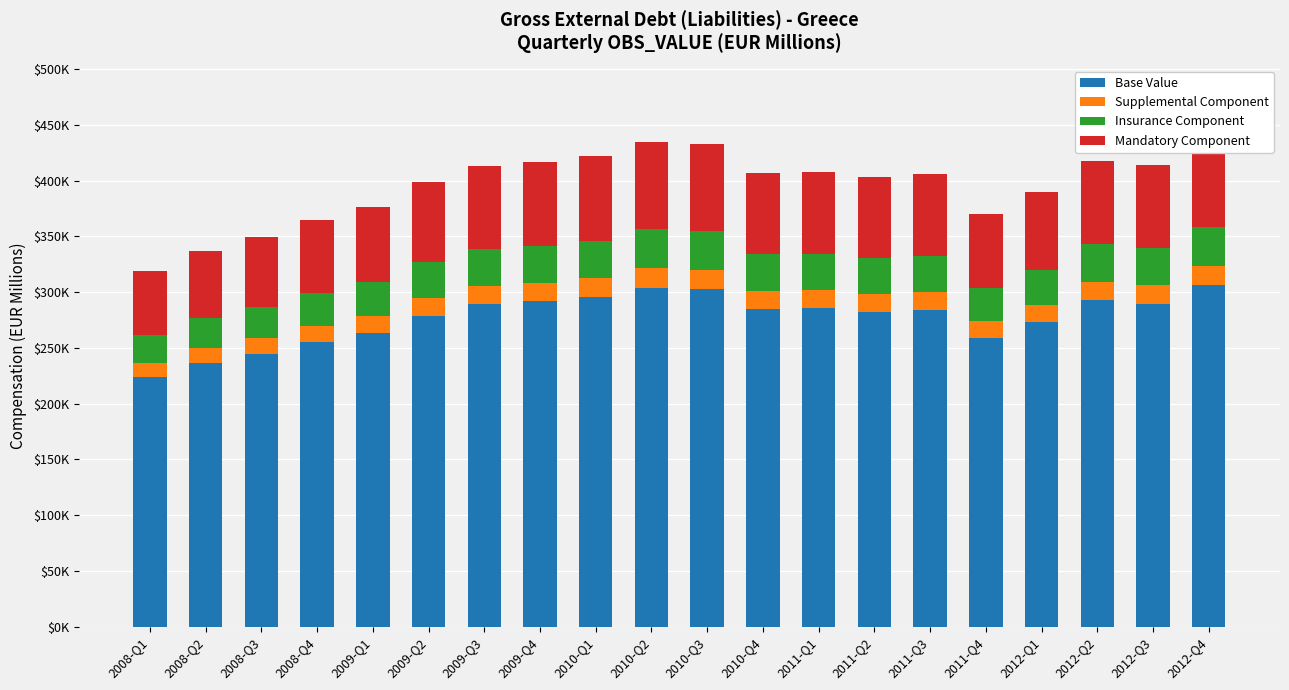

Reading left to right, list all the values displayed in this chart.

Base Value: 2008-Q1=223563.9	2008-Q2=236063.1	2008-Q3=244769.0	2008-Q4=255075.1	2009-Q1=263464.6	2009-Q2=278924.1	2009-Q3=289288.3	2009-Q4=291742.5	2010-Q1=295353.8	2010-Q2=304091.9	2010-Q3=302862.0	2010-Q4=285022.5	2011-Q1=285351.5	2011-Q2=282023.0	2011-Q3=284108.3	2011-Q4=259127.4	2012-Q1=272946.1	2012-Q2=292560.8	2012-Q3=289589.3	2012-Q4=306220.6
Supplemental Component: 2008-Q1=12775.1	2008-Q2=13489.3	2008-Q3=13986.8	2008-Q4=14575.7	2009-Q1=15055.1	2009-Q2=15938.5	2009-Q3=16530.8	2009-Q4=16671.0	2010-Q1=16877.4	2010-Q2=17376.7	2010-Q3=17306.4	2010-Q4=16287.0	2011-Q1=16305.8	2011-Q2=16115.6	2011-Q3=16234.8	2011-Q4=14807.3	2012-Q1=15596.9	2012-Q2=16717.8	2012-Q3=16548.0	2012-Q4=17498.3
Insurance Component: 2008-Q1=25550.2	2008-Q2=26978.6	2008-Q3=27973.6	2008-Q4=29151.4	2009-Q1=30110.2	2009-Q2=31877.0	2009-Q3=33061.5	2009-Q4=33342.0	2010-Q1=33754.7	2010-Q2=34753.4	2010-Q3=34612.8	2010-Q4=32574.0	2011-Q1=32611.6	2011-Q2=32231.2	2011-Q3=32469.5	2011-Q4=29614.6	2012-Q1=31193.8	2012-Q2=33435.5	2012-Q3=33095.9	2012-Q4=34996.6
Mandatory Component: 2008-Q1=57487.9	2008-Q2=60701.9	2008-Q3=62940.6	2008-Q4=65590.7	2009-Q1=67748.0	2009-Q2=71723.3	2009-Q3=74388.4	2009-Q4=75019.5	2010-Q1=75948.1	2010-Q2=78195.1	2010-Q3=77878.8	2010-Q4=73291.5	2011-Q1=73376.1	2011-Q2=72520.2	2011-Q3=73056.4	2011-Q4=66632.8	2012-Q1=70186.1	2012-Q2=75229.9	2012-Q3=74465.8	2012-Q4=78742.4